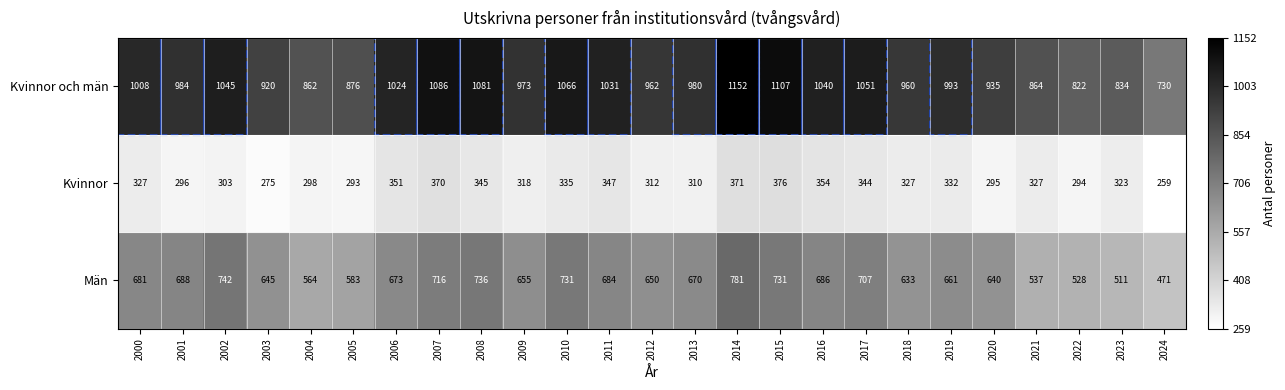

At which category is the sum across all series the highest?

2014